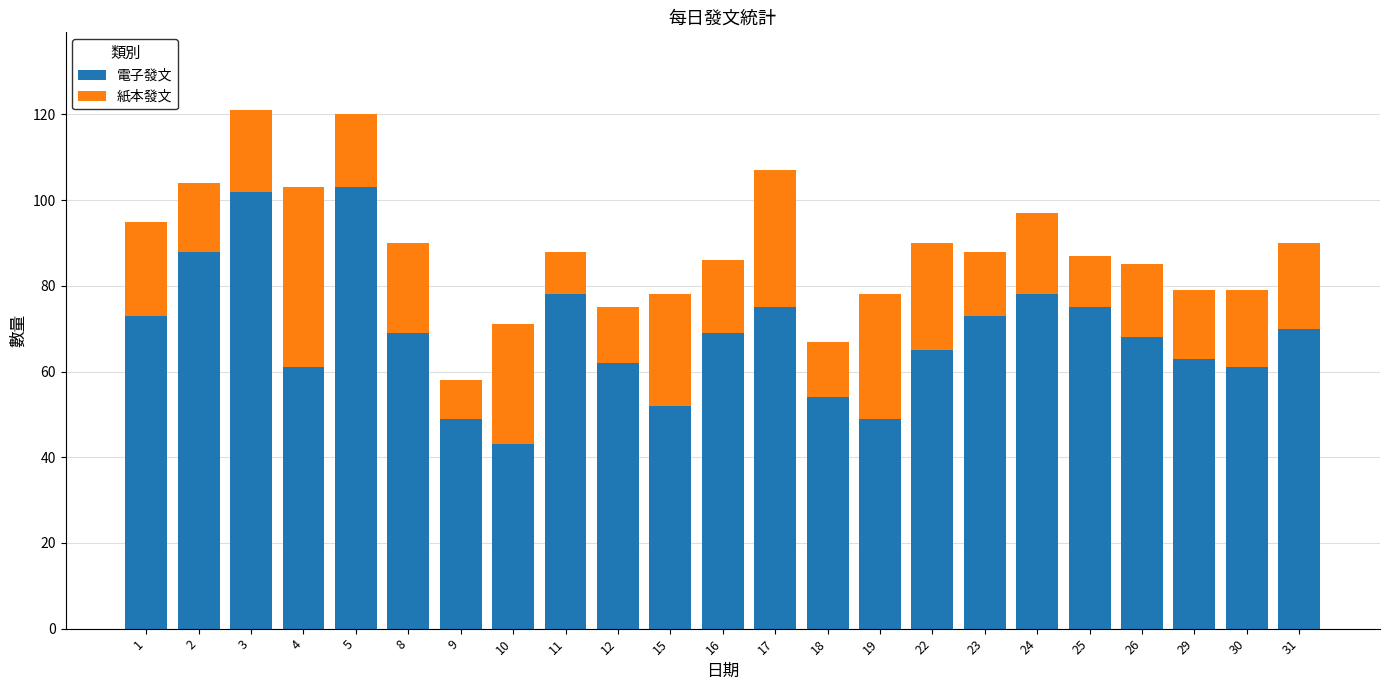

The 電子發文 series shows 18 at 22. True or false?

False